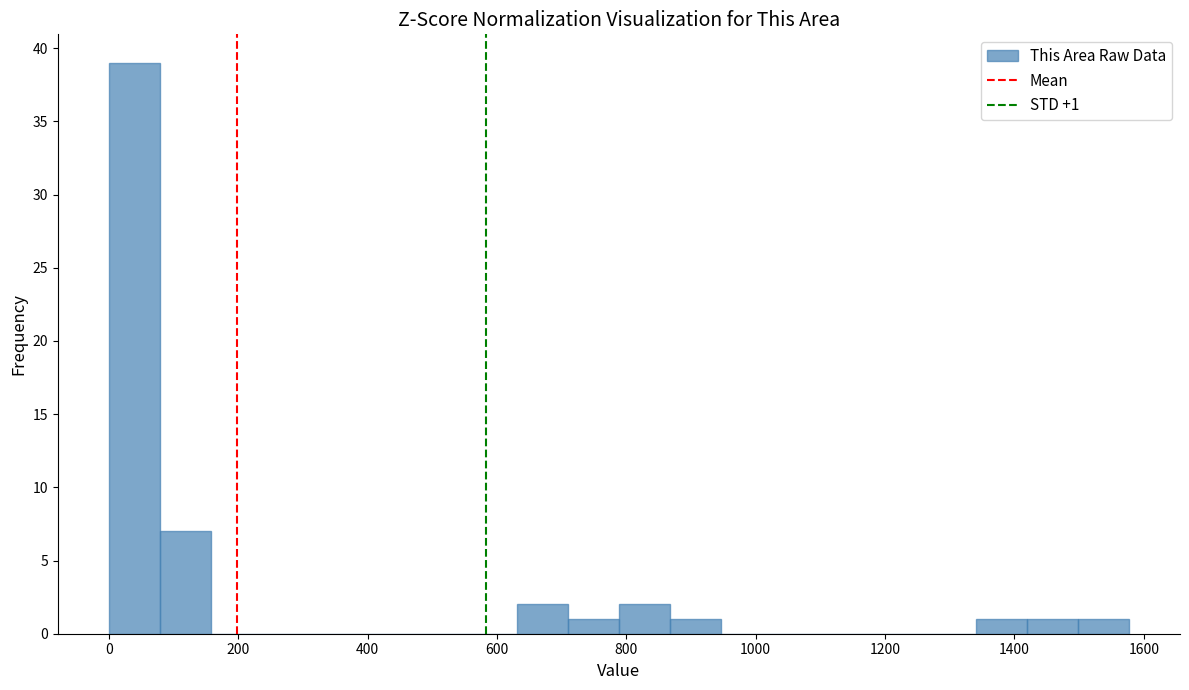

Around what value on the x-axis is the tallest bar? Give the approximate position of its centre, as read against the axis.

40